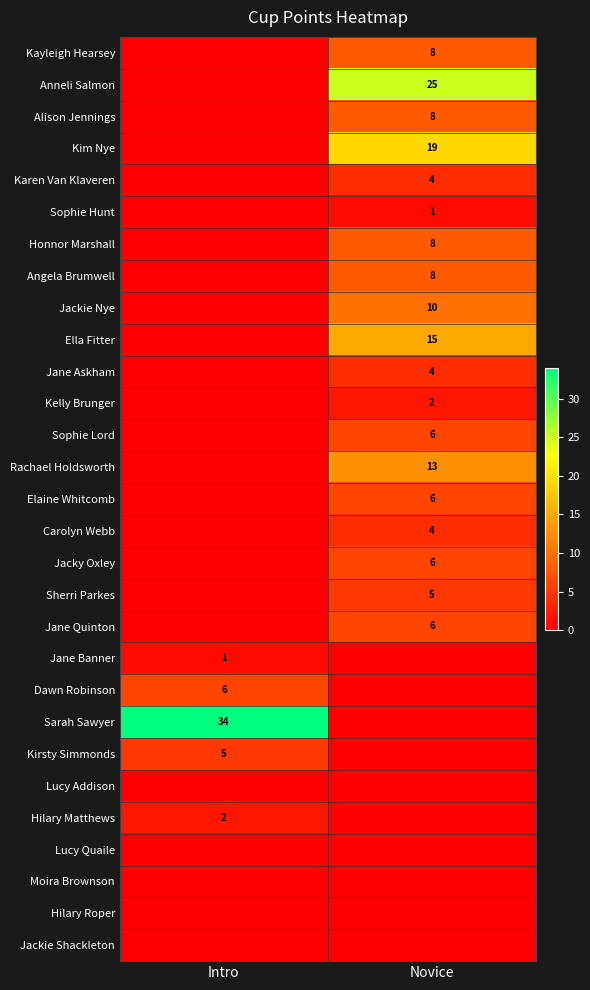

Count the number of categories in the chart.

2